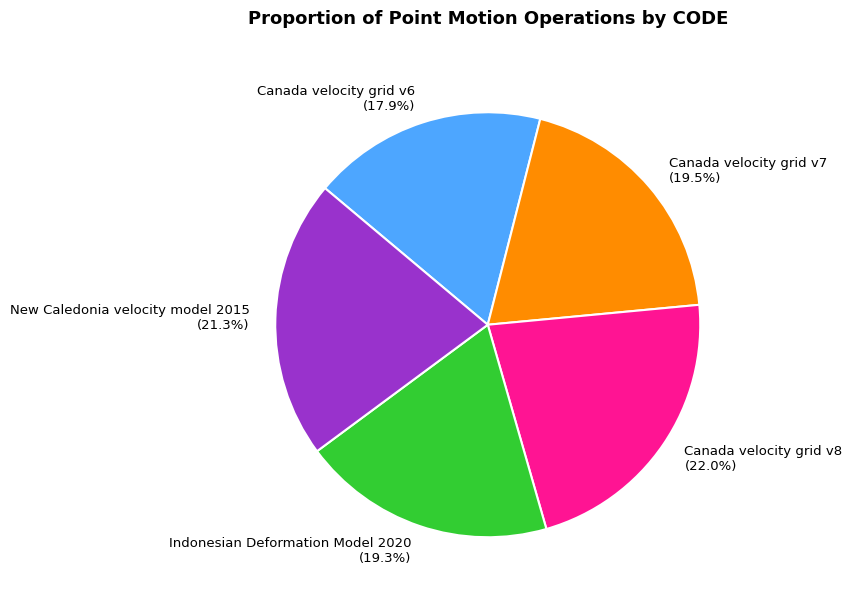

Count the number of slices in the pie.

5